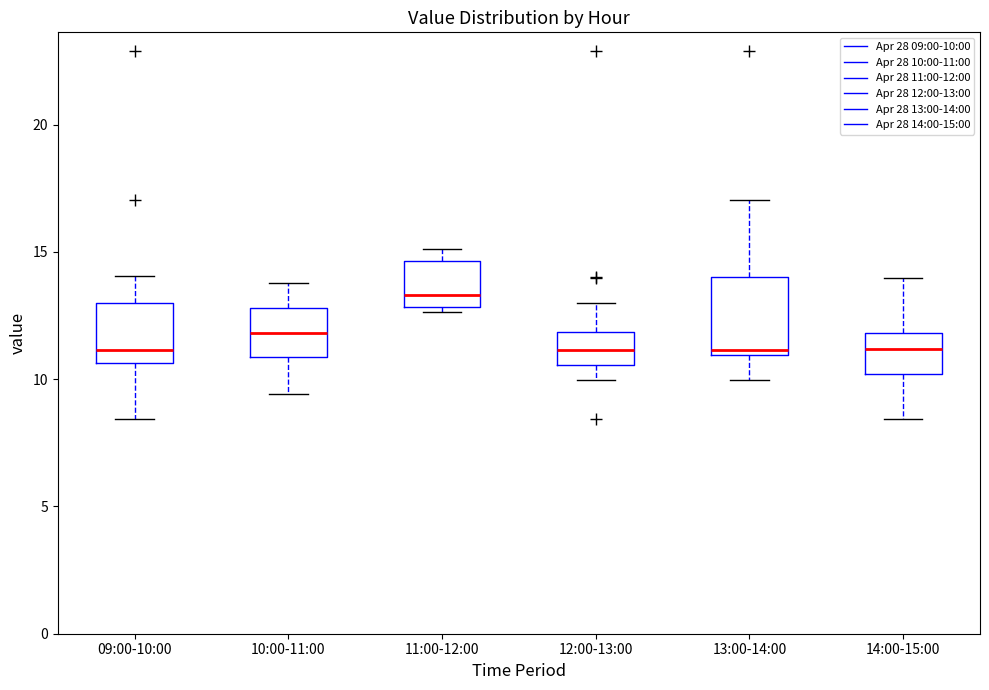

Reading left to right, transcribe this box plot: for each box, give where its median line is, the range the box spans, and where its two whiskers end, as read against the y-axis. The values are not printed on the chart, so give them approximately, as read against the axis.

09:00-10:00: median 11.0, box 10.5 to 13.0, whiskers 8.5 to 14.0
10:00-11:00: median 12.0, box 11.0 to 13.0, whiskers 9.5 to 14.0
11:00-12:00: median 13.5, box 13.0 to 14.5, whiskers 12.5 to 15.0
12:00-13:00: median 11.0, box 10.5 to 12.0, whiskers 10.0 to 13.0
13:00-14:00: median 11.0 (just above the box's lower edge), box 11.0 to 14.0, whiskers 10.0 to 17.0
14:00-15:00: median 11.0, box 10.0 to 12.0, whiskers 8.5 to 14.0